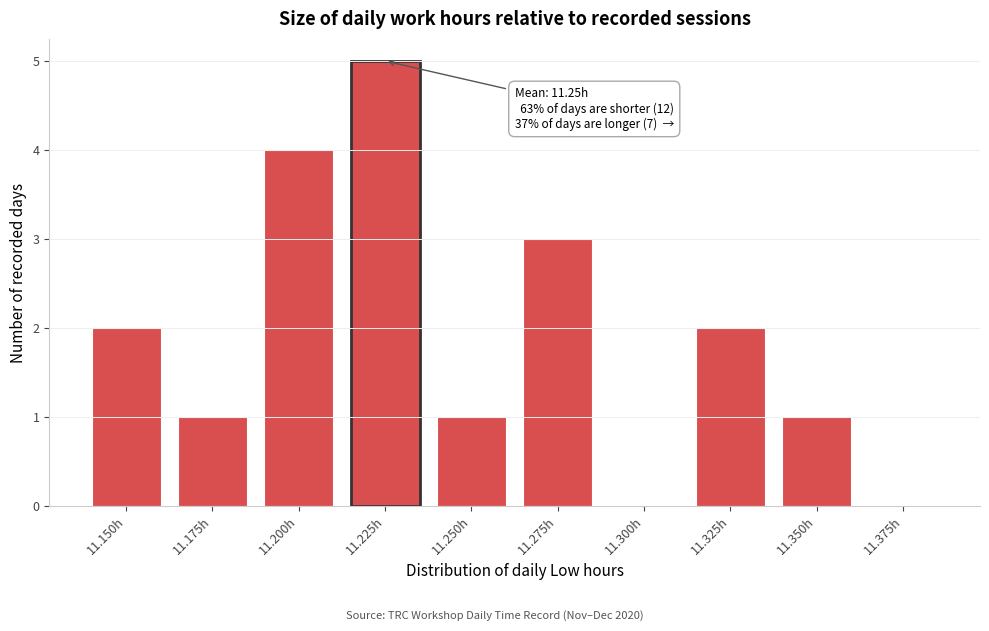

Reading left to right, transcribe all the data shown in this chart.

11.150h=2	11.175h=1	11.200h=4	11.225h=5	11.250h=1	11.275h=3	11.300h=0	11.325h=2	11.350h=1	11.375h=0